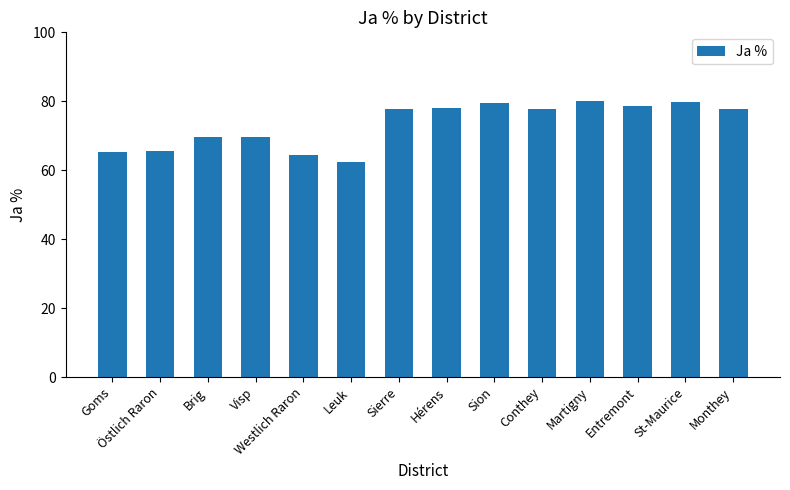

What is the smallest value displayed?

62.5